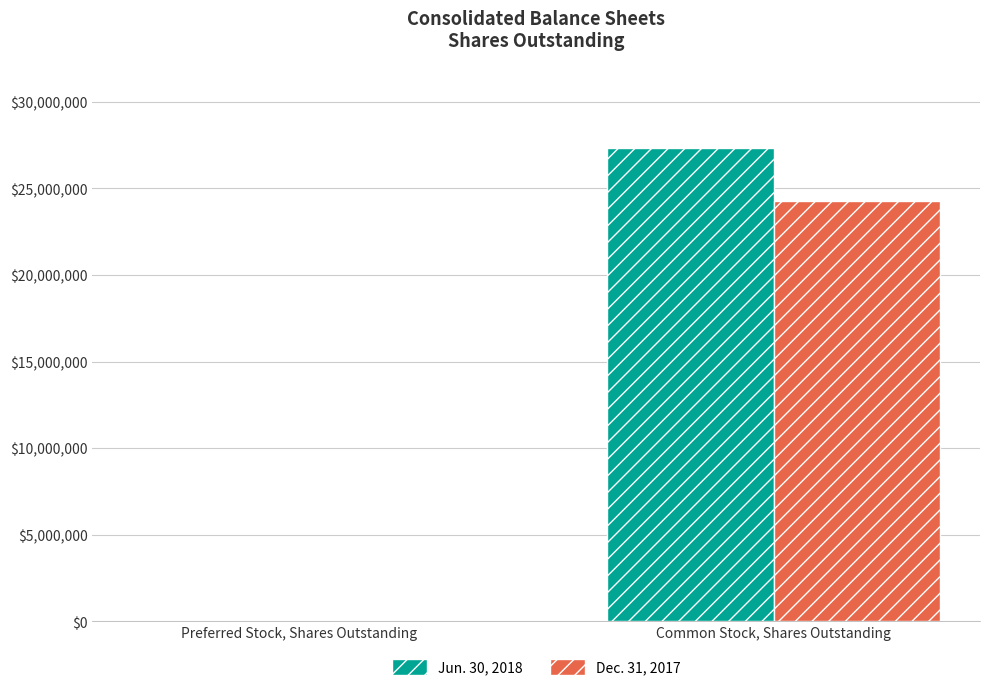

Does the chart contain stacked bars?

No